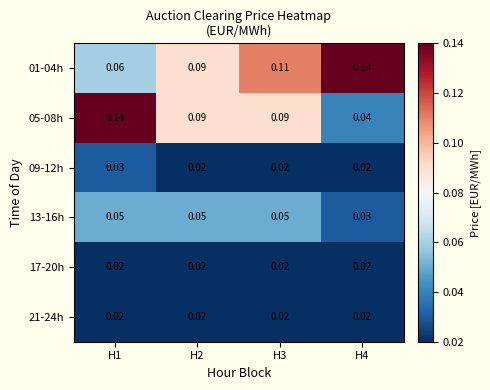

Is the value of 01-04h at H3 greater than the value of 17-20h at H1?

Yes